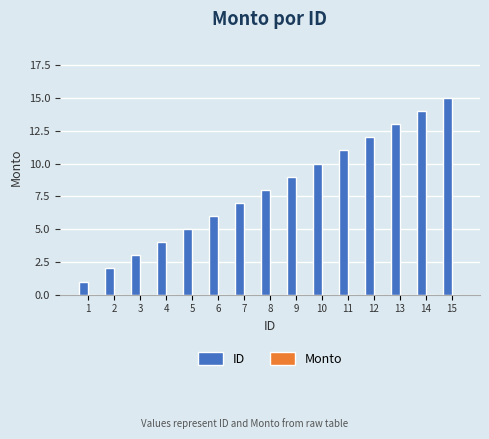

Rank the categories by value from lowest to highest.

1, 2, 3, 4, 5, 6, 7, 8, 9, 10, 11, 12, 13, 14, 15